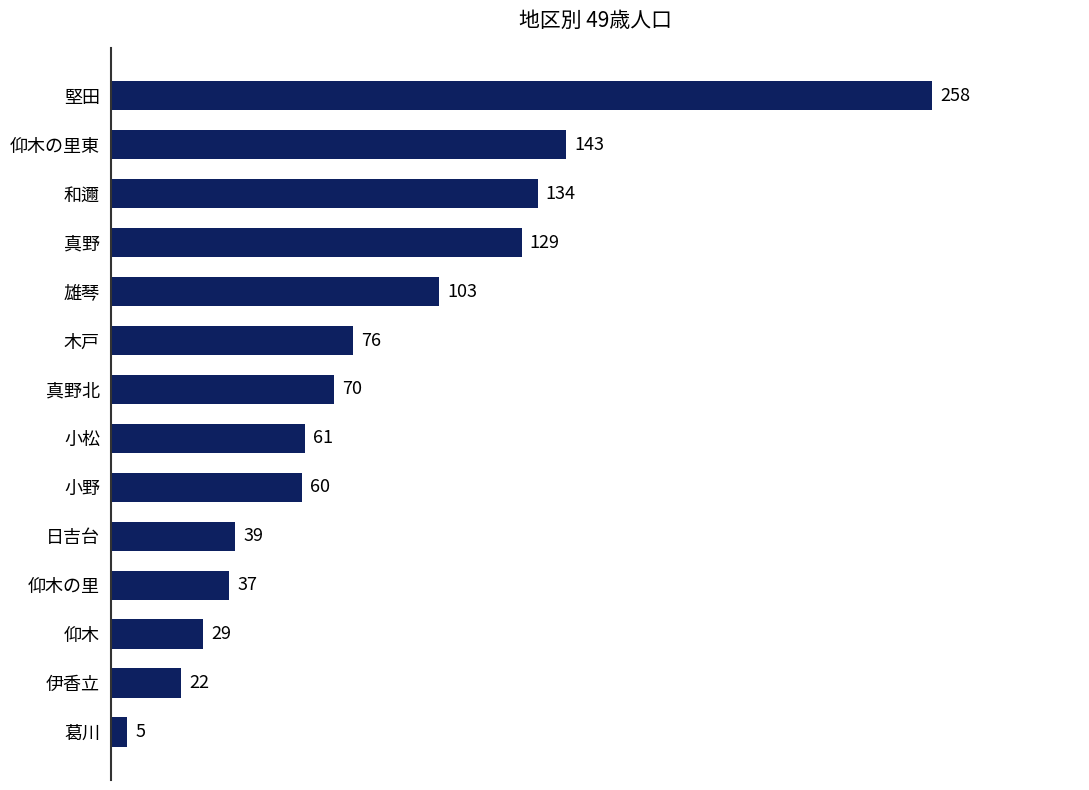

How many bars are there in total?

14